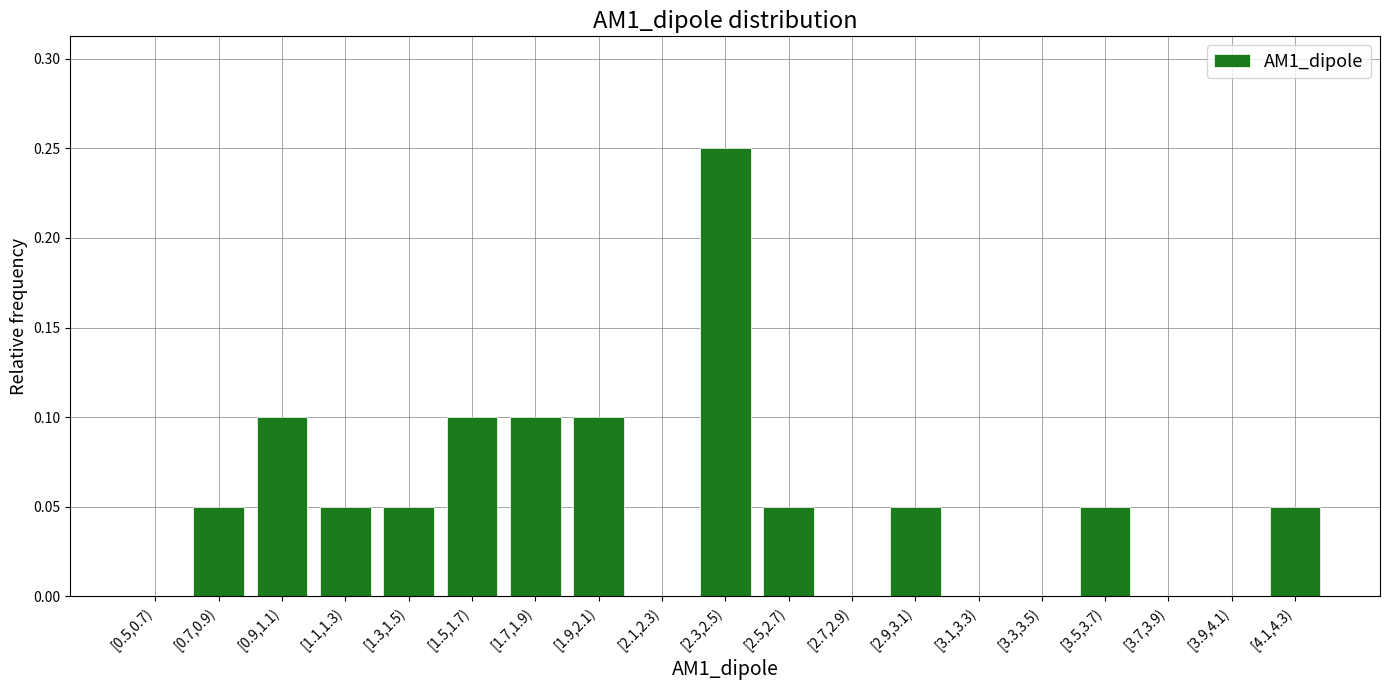

Which label corresponds to the largest value in the chart?

[2.3,2.5)